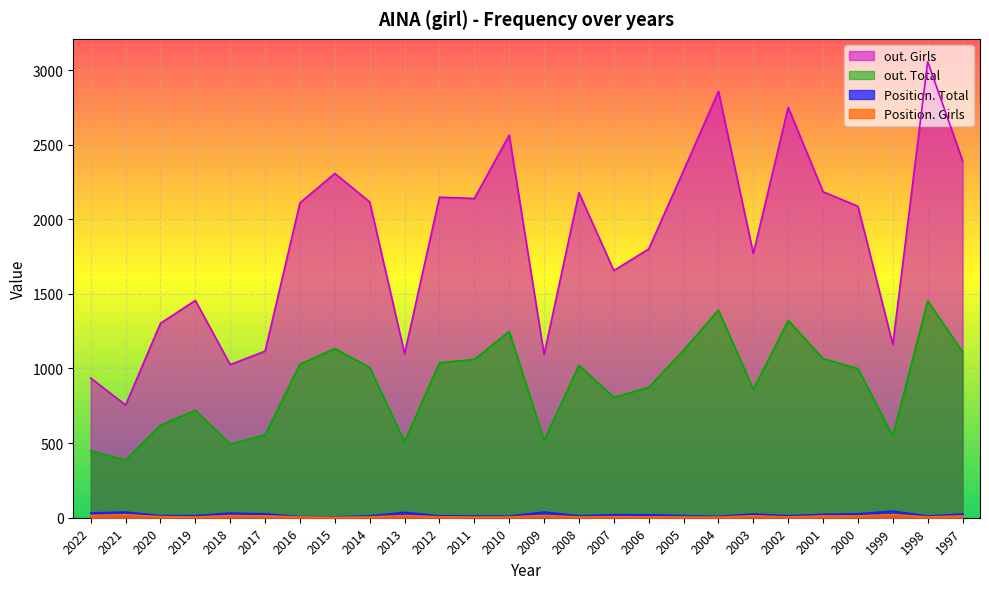

Reading left to right, transcribe all the data shown in this chart.

Position. Total: 32	38	14	14	31	26	7	6	12	36	13	12	11	38	13	20	20	14	9	25	13	23	26	44	11	25
Position. Girls: 15	20	7	5	14	12	5	3	5	14	6	5	5	15	5	7	6	5	4	13	5	12	12	21	5	12
out. Total: 448	386	620	720	493	555	1029	1133	1007	509	1039	1060	1249	517	1021	806	873	1122	1391	860	1322	1066	999	548	1453	1112
out. Girls: 936	755	1303	1456	1026	1116	2110	2307	2116	1099	2148	2139	2564	1094	2178	1656	1801	2326	2857	1771	2750	2184	2087	1161	3056	2393